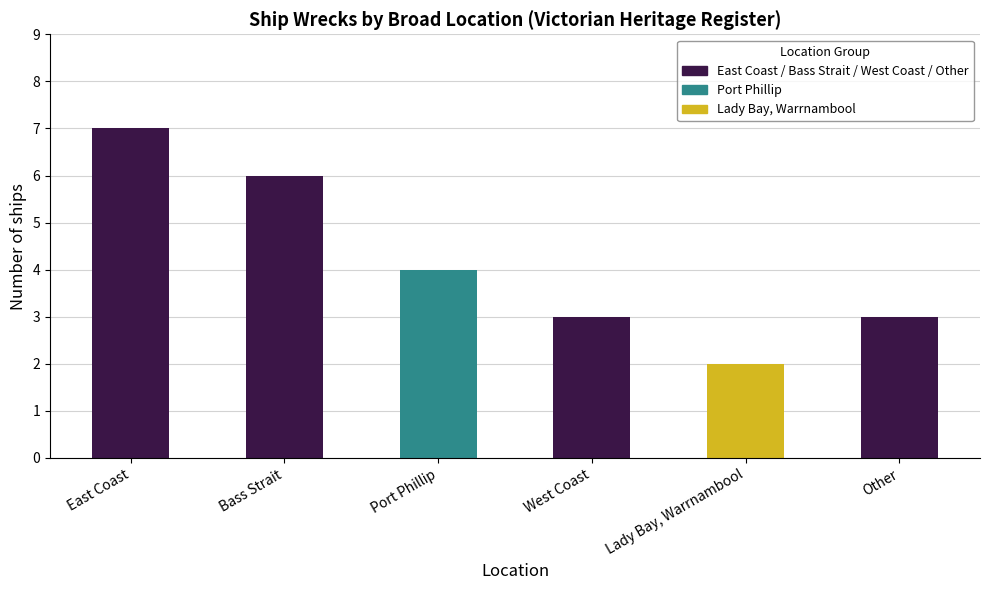

Approximately how many times larger is the value at Lady Bay, Warrnambool compared to Other?

0.7